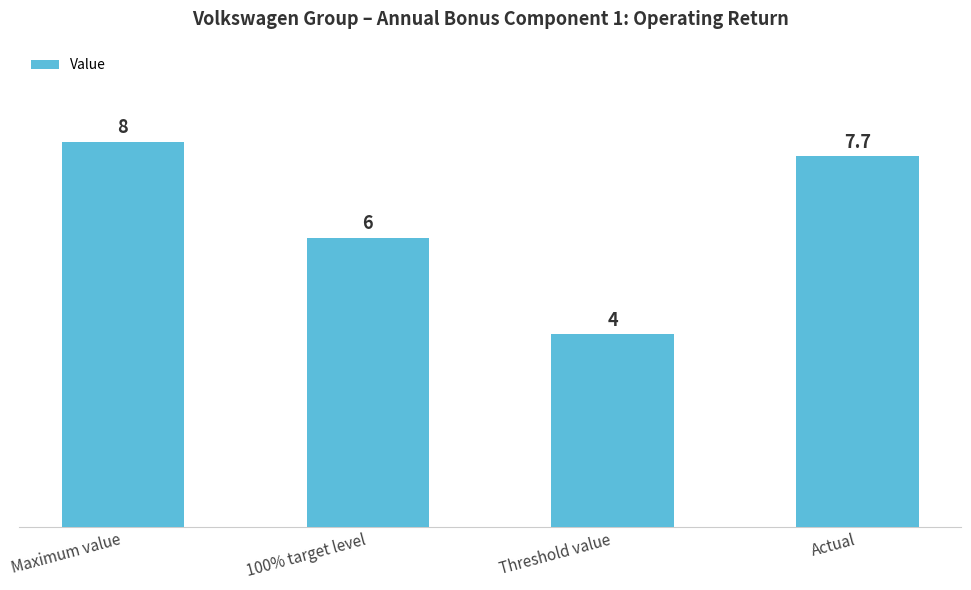

What is the difference between the values at 100% target level and Maximum value?

2.0